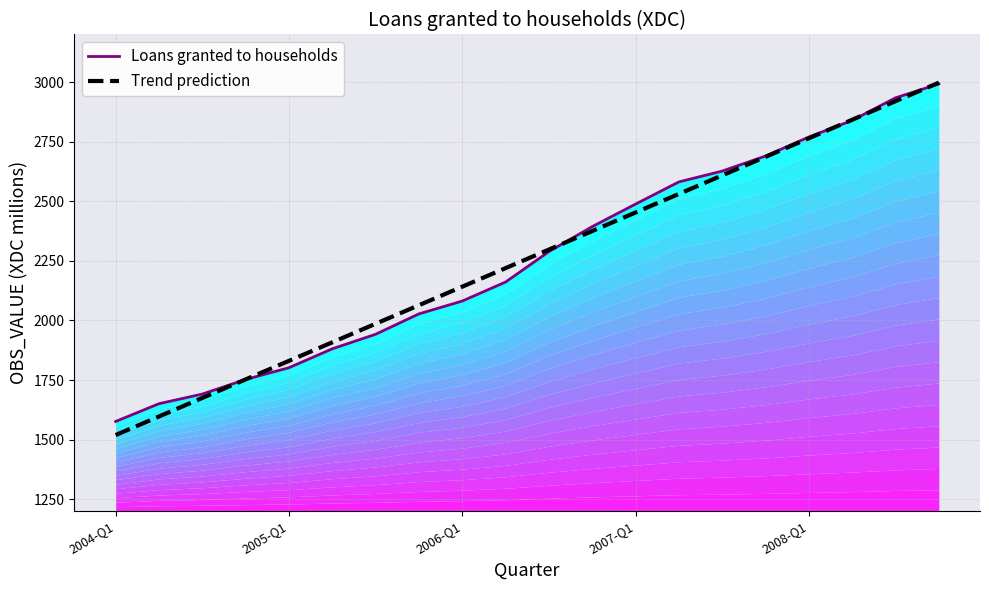

What is the difference between the maximum and minimum values in the Trend prediction series?

1478.6